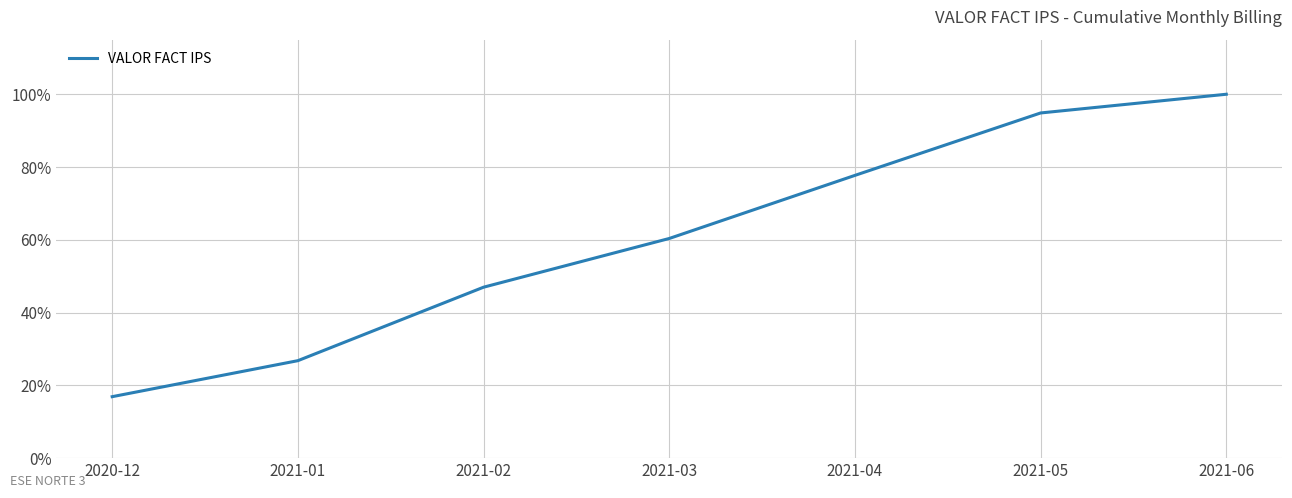

Where is the data nearest to the value 58?

2021-03